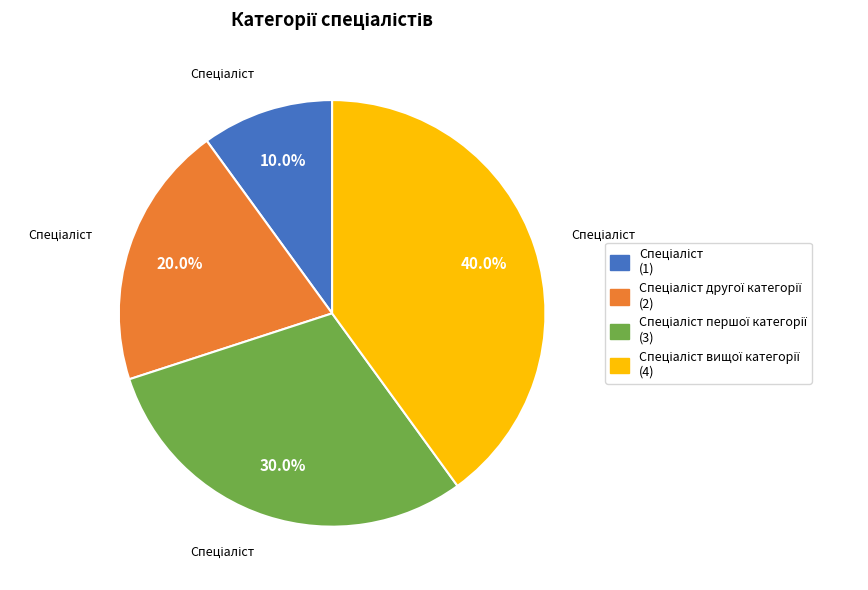

Does any single category account for the majority?

No